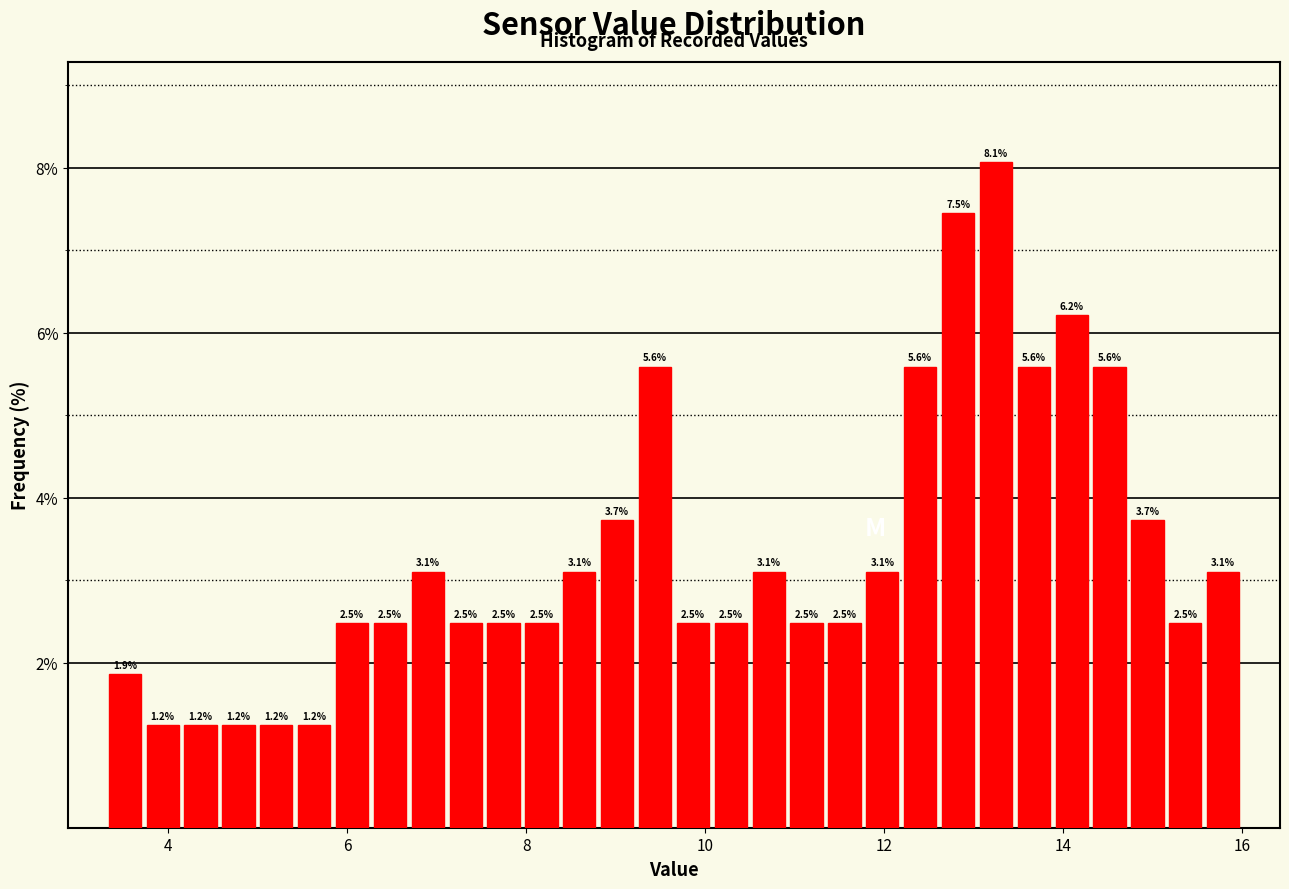

Around what value on the x-axis is the tallest bar? Give the approximate position of its centre, as read against the axis.

13.2